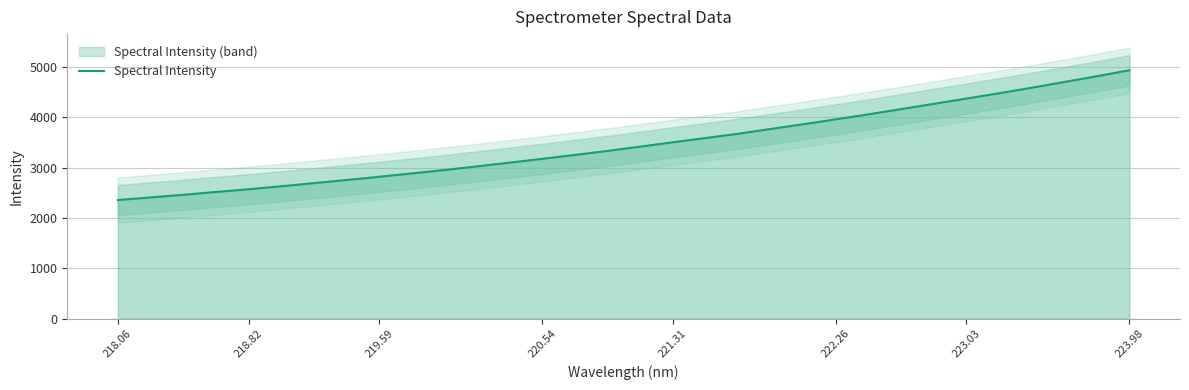

What is the highest value of the Spectral Intensity series?

4936.7